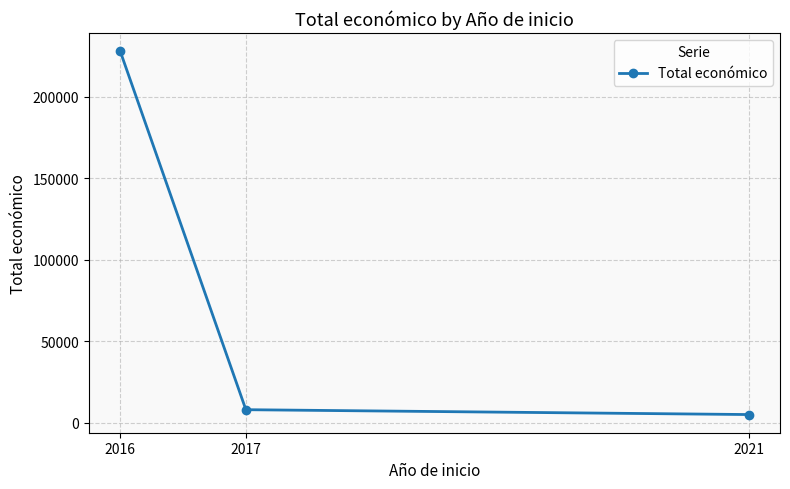

What is the value of the 1st point from the left?

228019